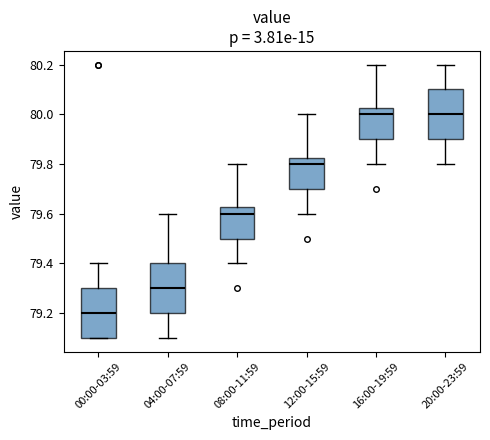

Where does the lower whisker of the box for 04:00-07:59 end on the y-axis? The values are not printed on the chart, so give them approximately, as read against the axis.

79.10